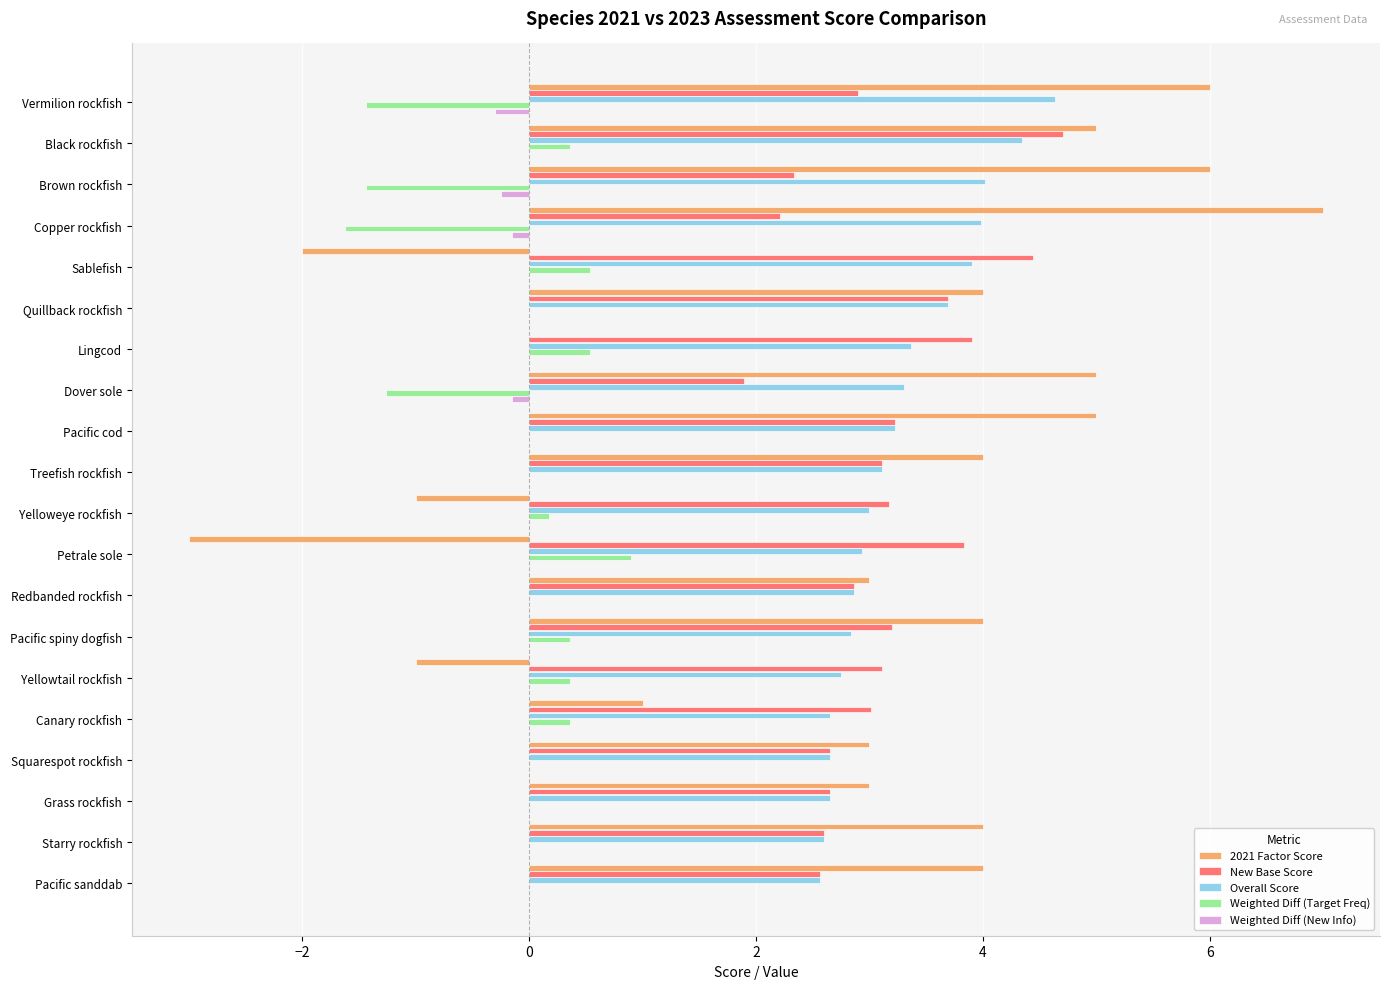

Read the 2021 Factor Score value at Pacific sanddab.

4.0